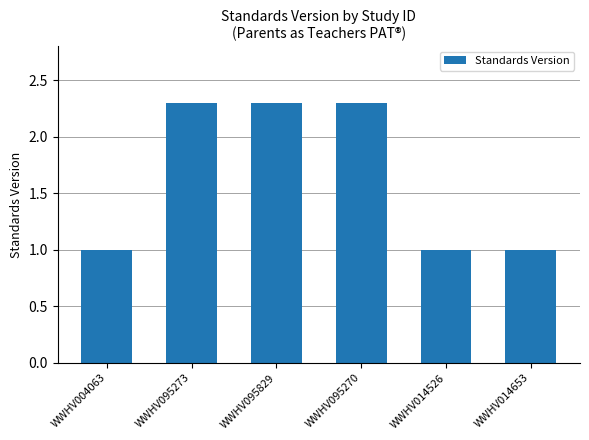

The chart shows a value of 1.0 at WWHV014526. True or false?

True